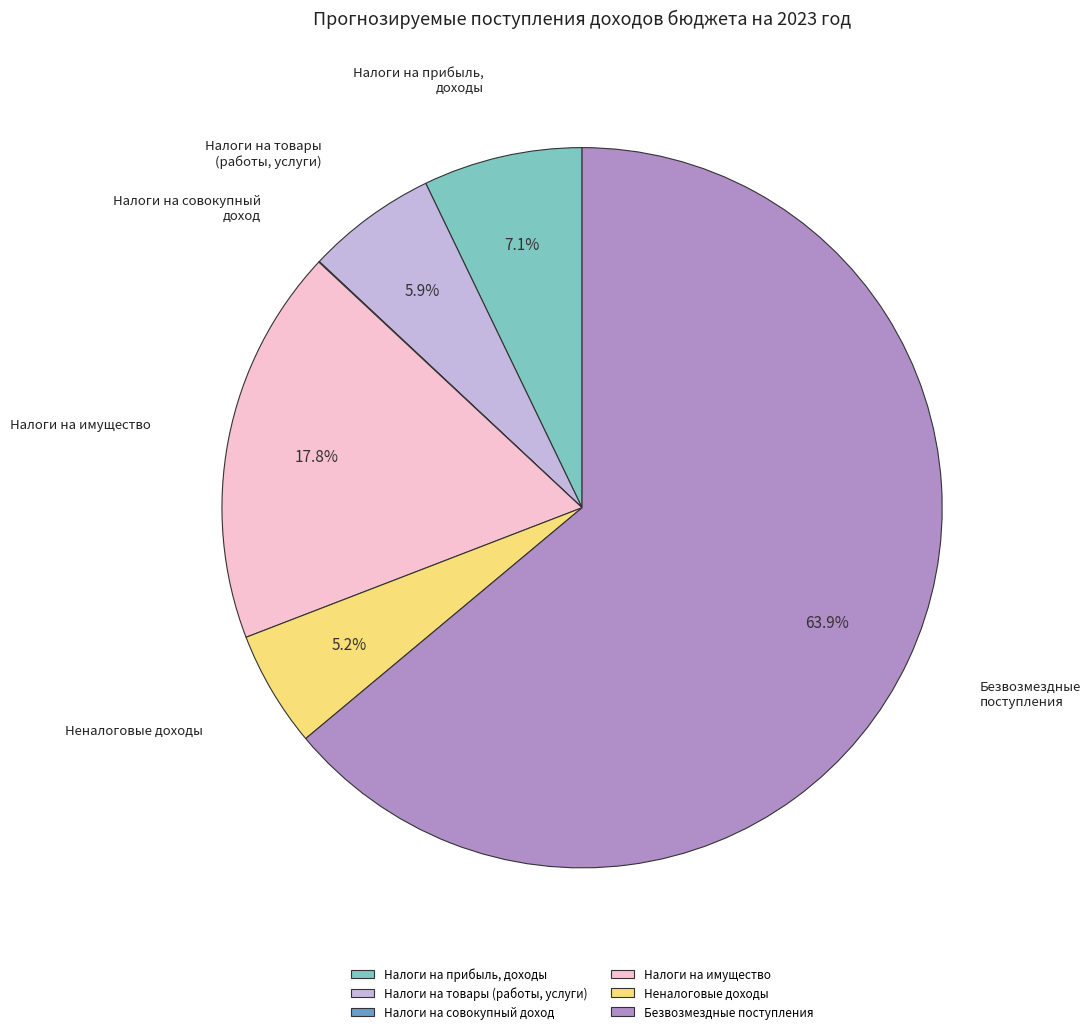

Is there a majority slice in this chart?

Yes